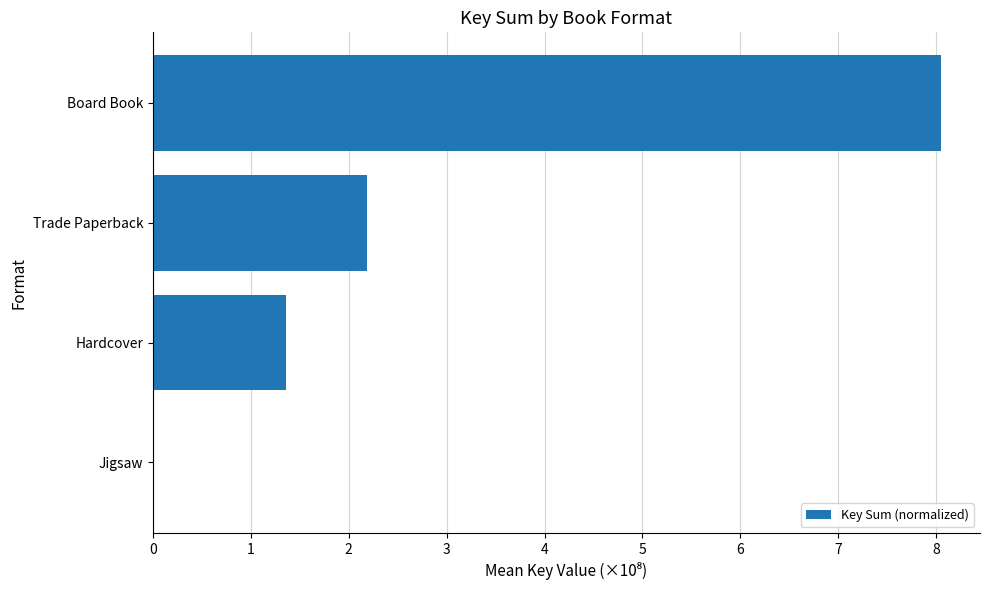

What is the greatest value displayed?

8.0